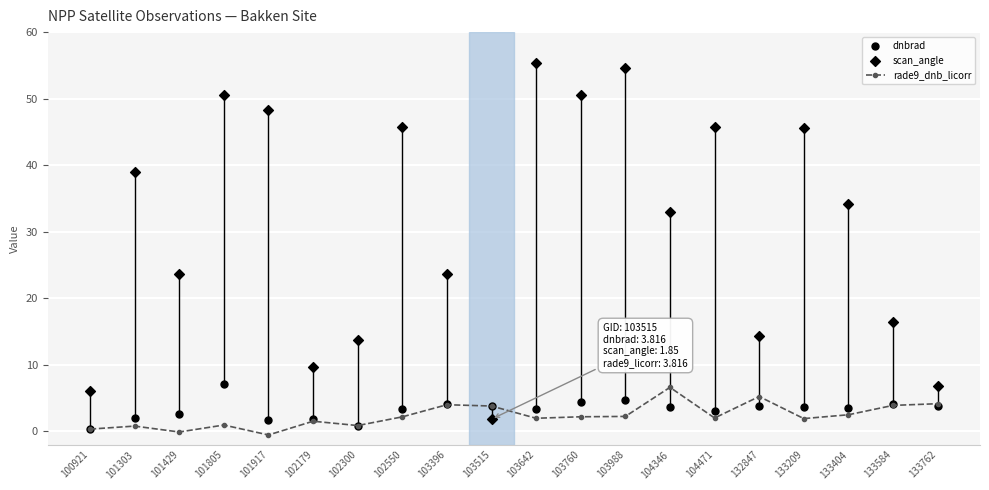

What are all the series names shown in the legend?

rade9_dnb_licorr, dnbrad, scan_angle